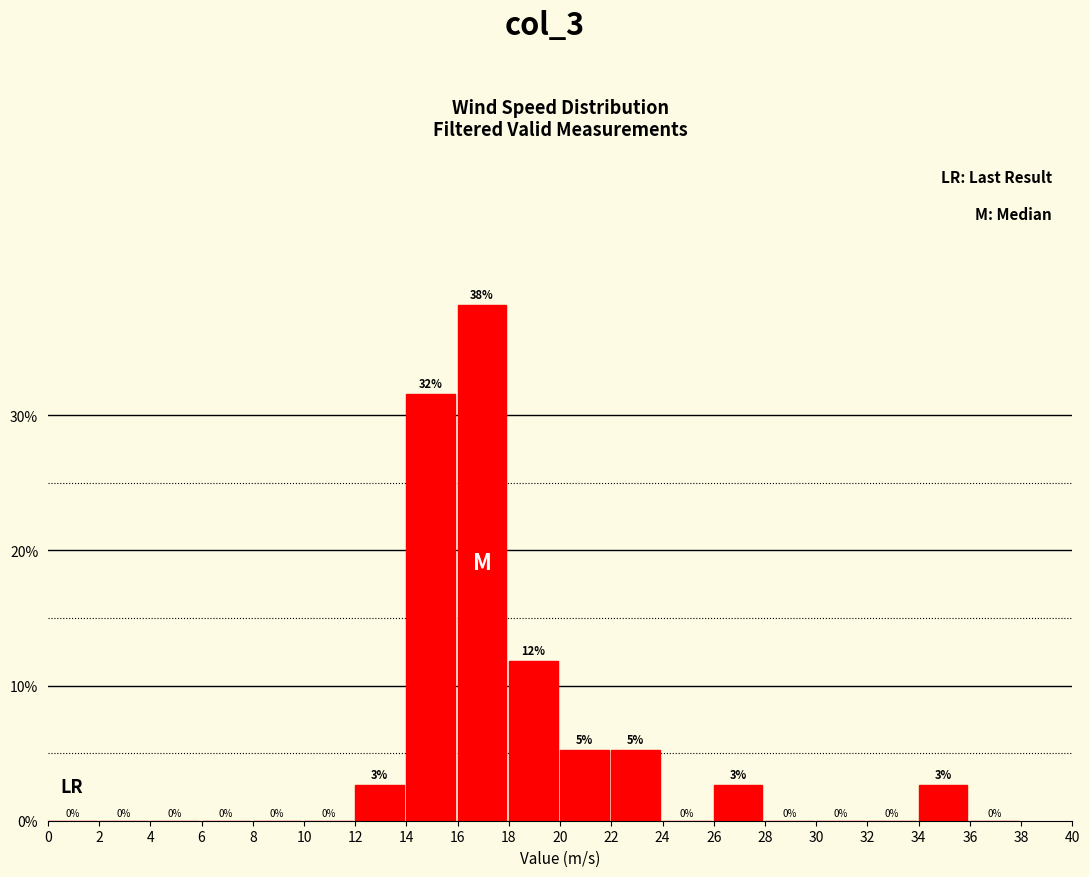

Which range on the x-axis has the tallest bar?

16 to 18